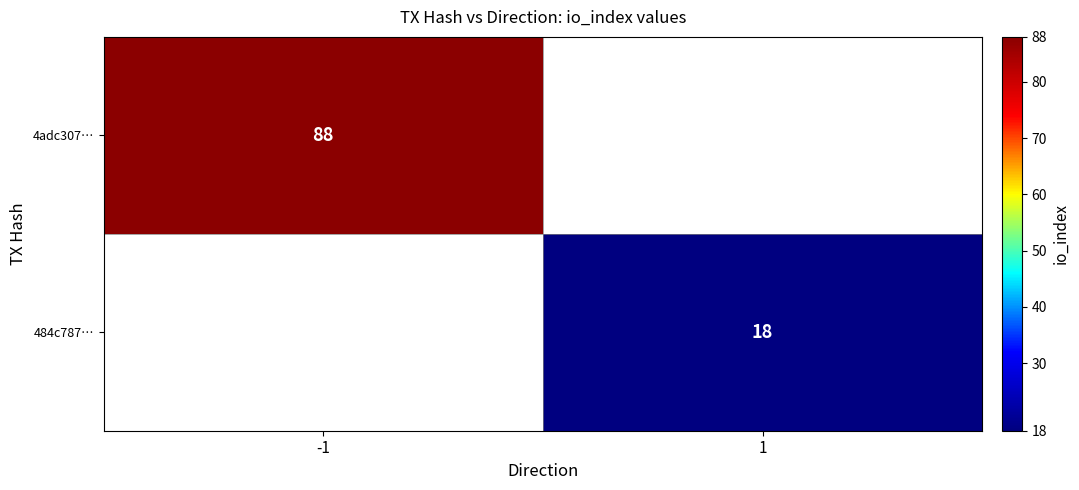

The 484c787… series shows 32 at 1. True or false?

False